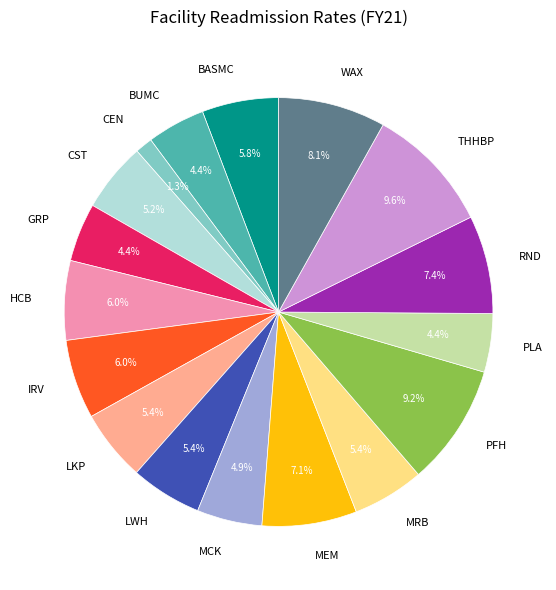

To the nearest percent, what is the combined percentage of MRB and MCK?

10%